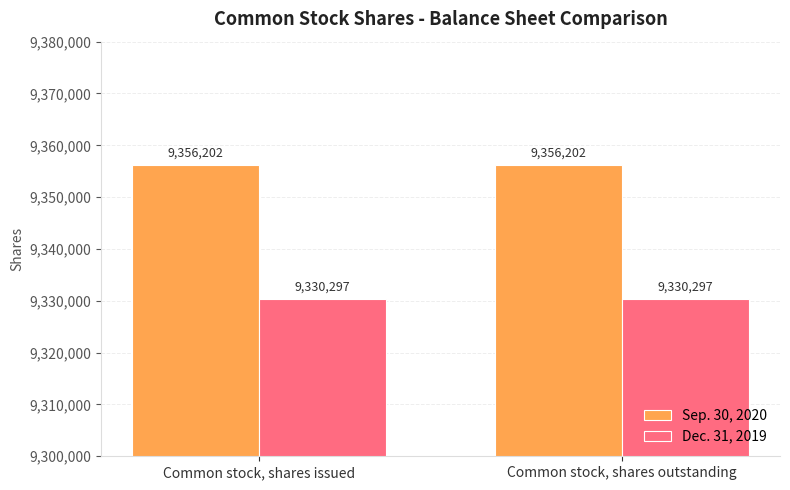

Is it true that Dec. 31, 2019 equals 9330297 at Common stock, shares outstanding?

True